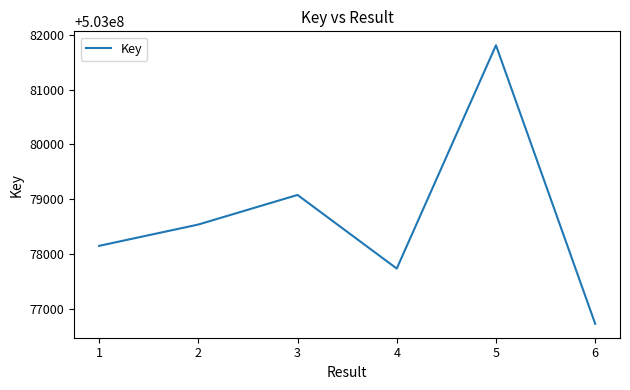

Which has a higher value, 1 or 3?

3